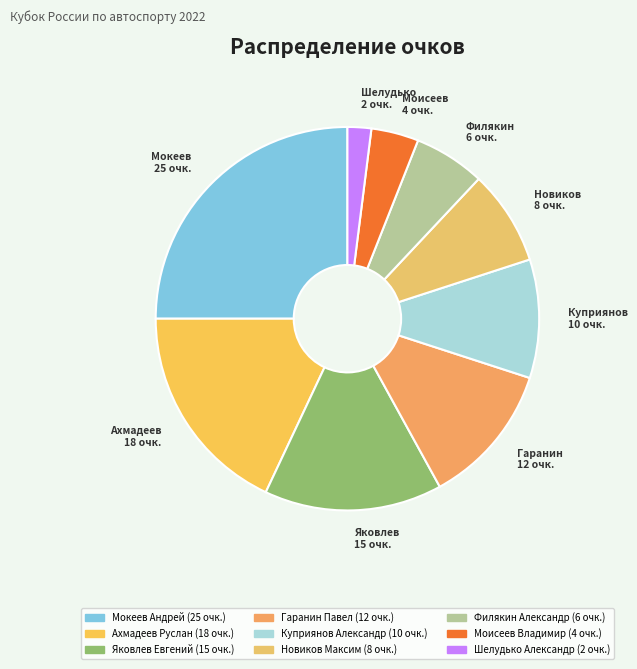

What is the total percentage of Новиков Максим and Гаранин Павел?

20.0%